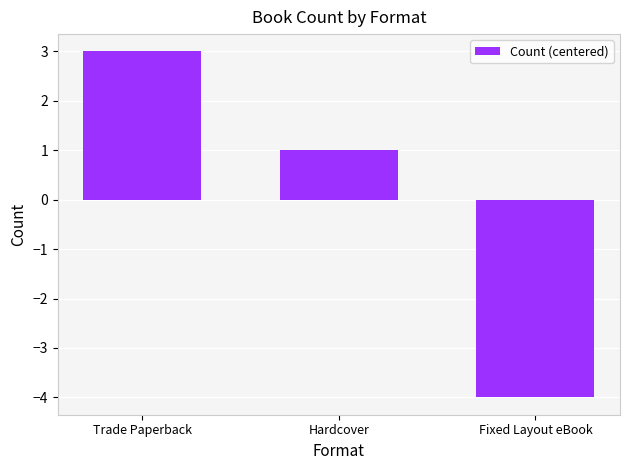

Count the number of data series in this chart.

1